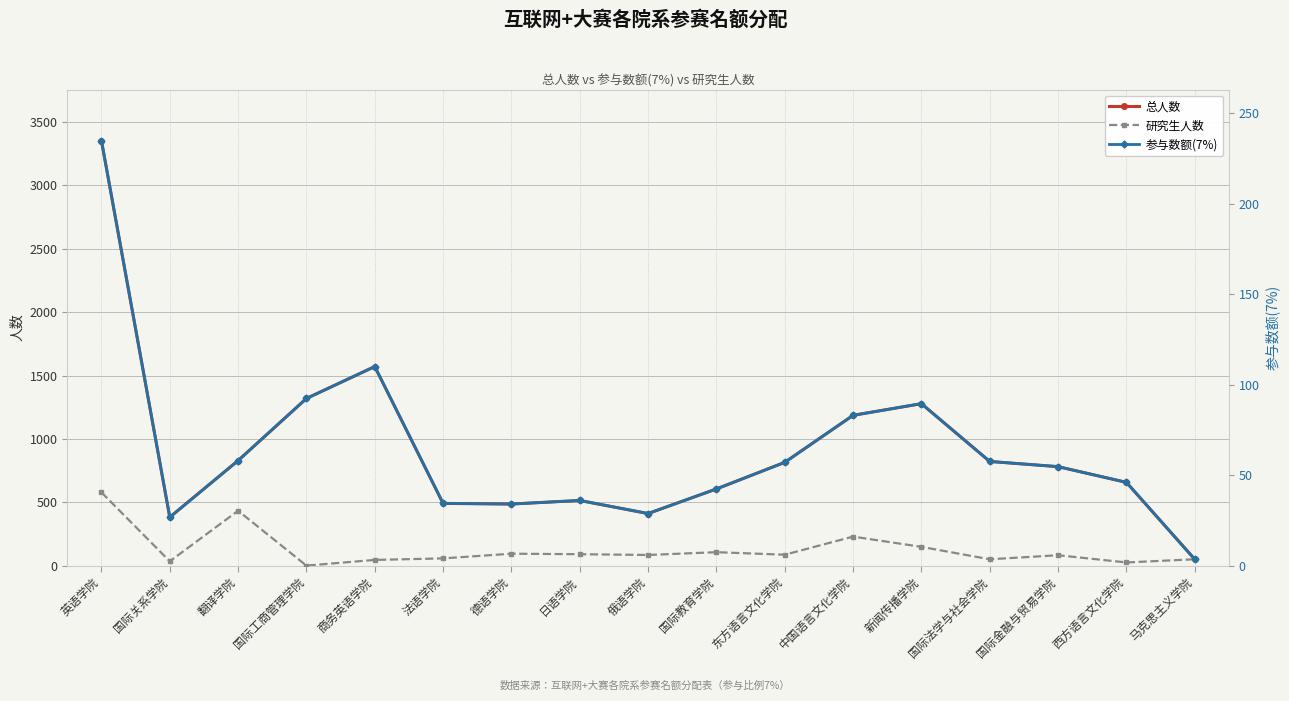

Which category has the lowest value in the 研究生人数 series?

国际工商管理学院